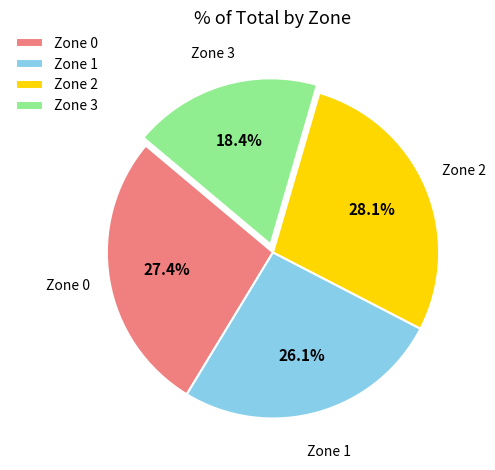

What percentage do Zone 1 and Zone 3 together represent?

44.5%